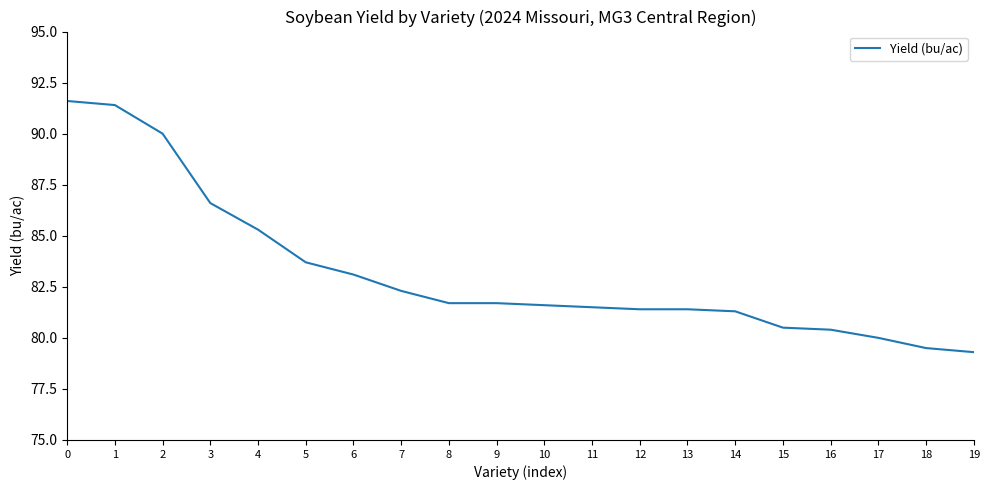

The value at 10 is 81.6. True or false?

True